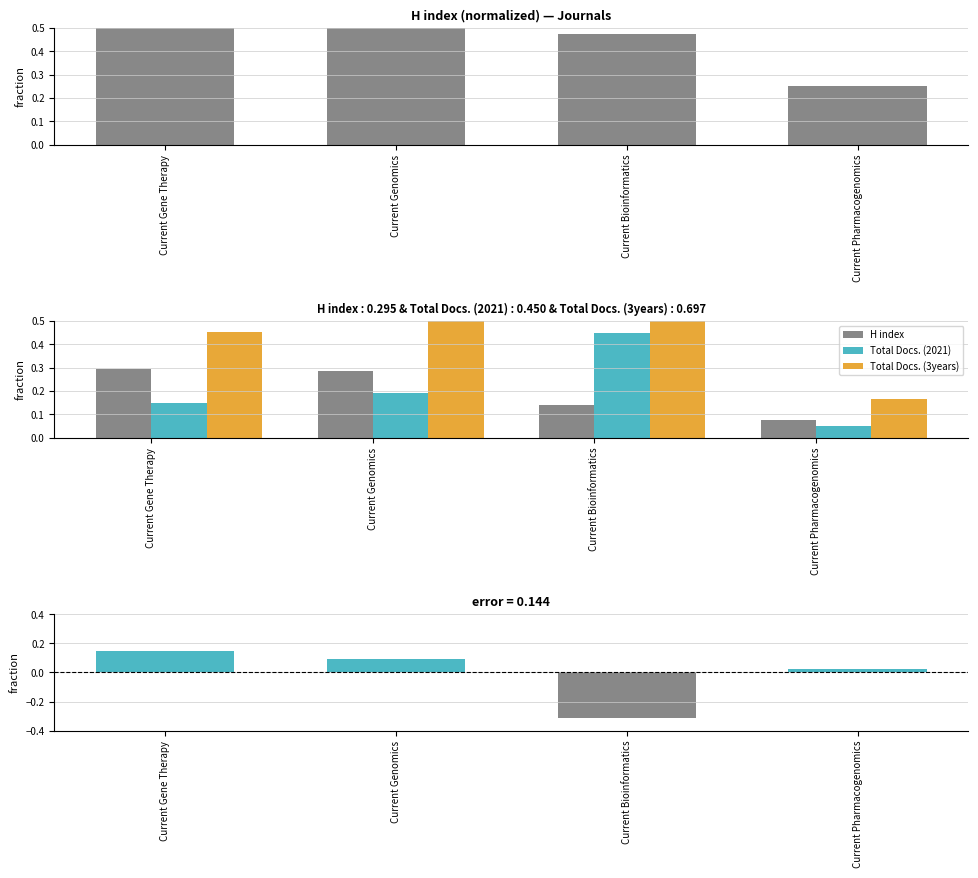

How many groups of bars are there?

4